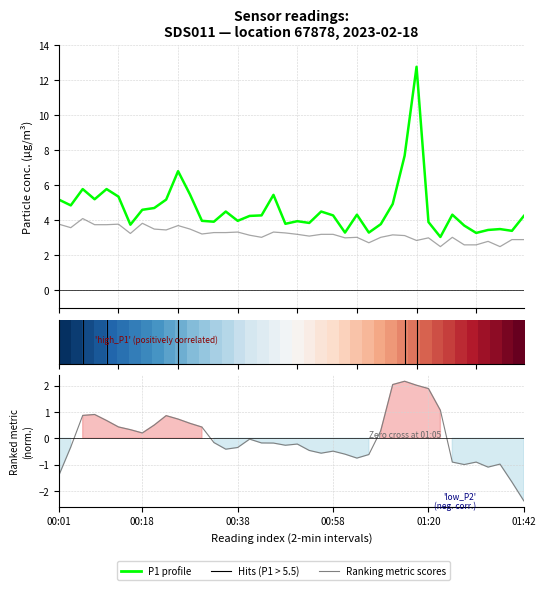

Which series has the largest total across all categories?

P1 (PM2.5-like)